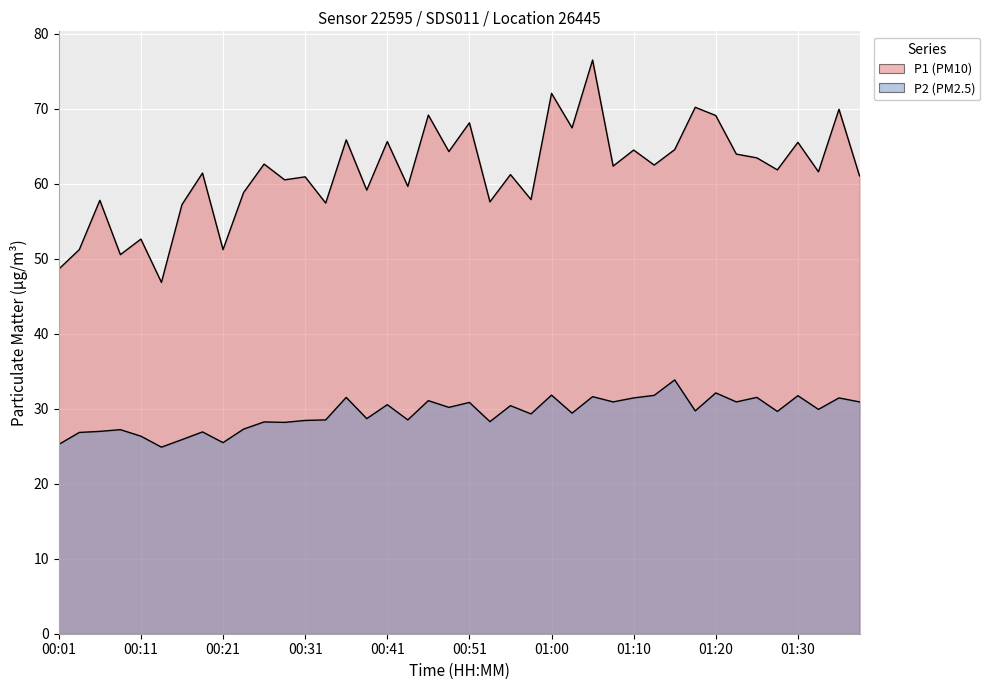

What is the label of the 7th point from the right?

01:23